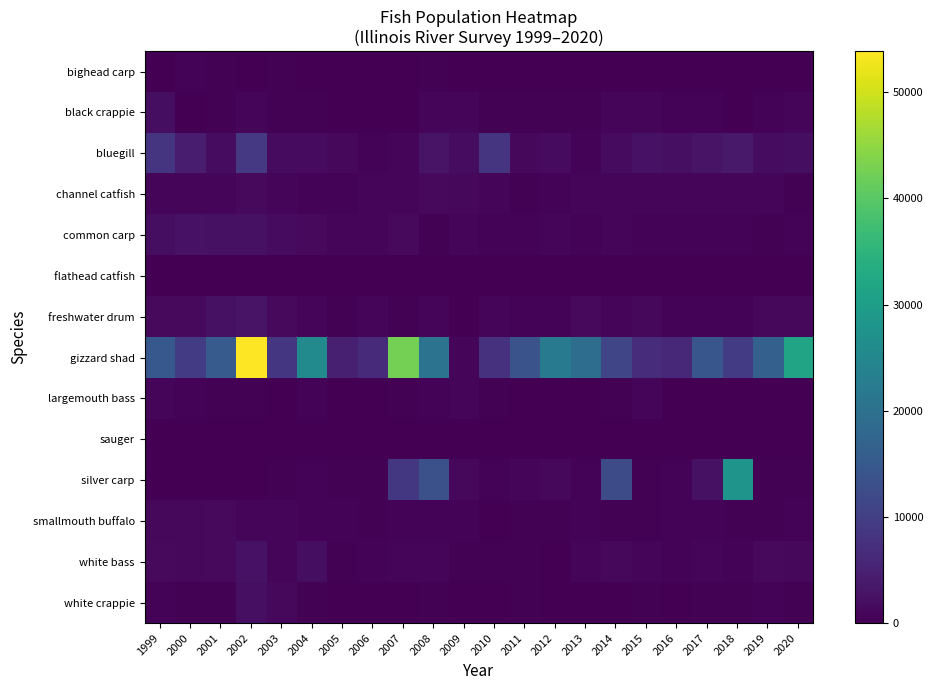

Which series has the largest total across all categories?

gizzard shad